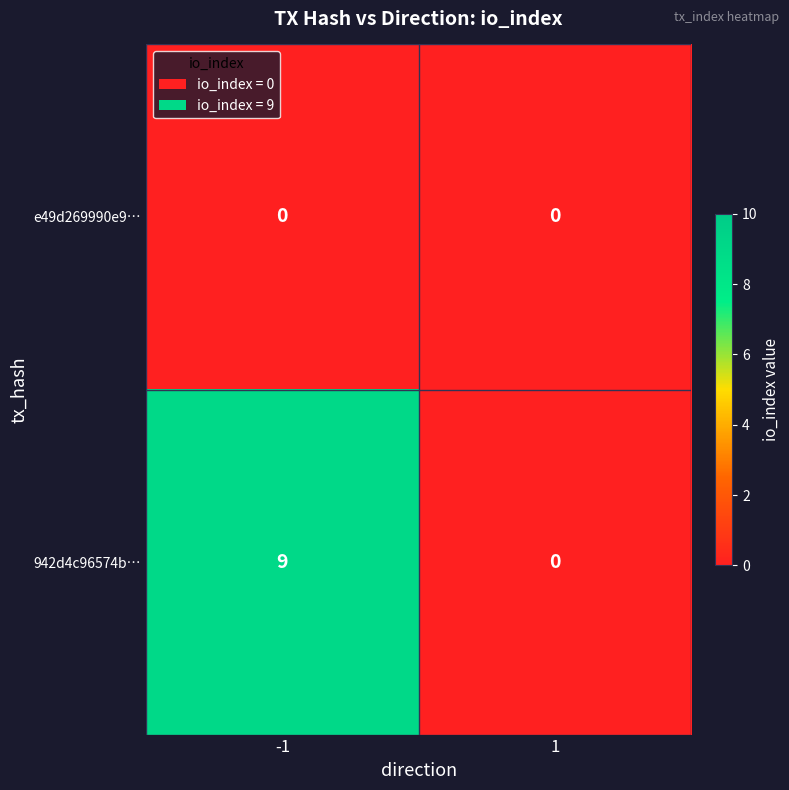

Is it true that 942d4c96574b… equals 9 at -1?

True